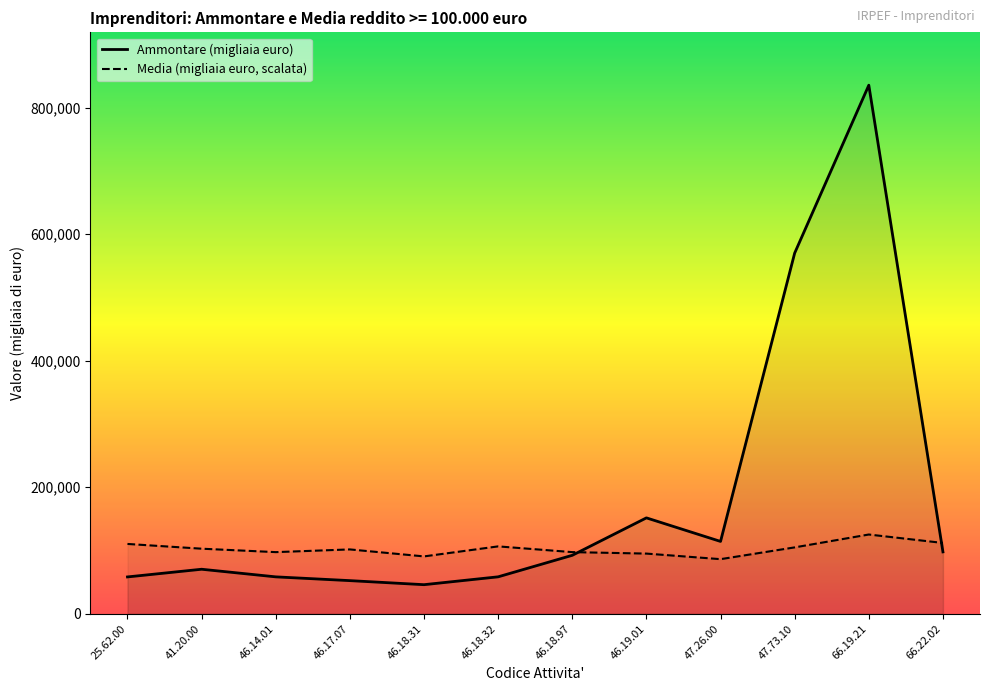

What is the approximate value of Media (migliaia euro, scalata) at 66.22.02?

111997.0